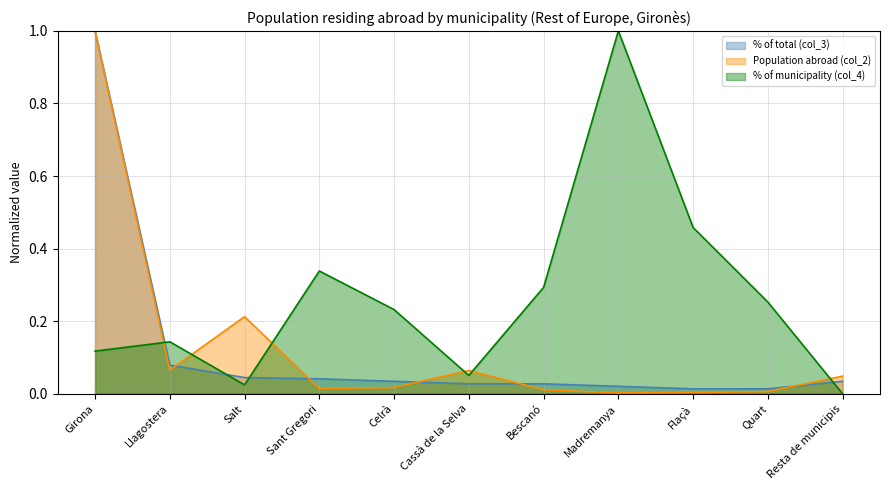

True or false: Population abroad (col_2) has a value of 0.0 at Quart.

True